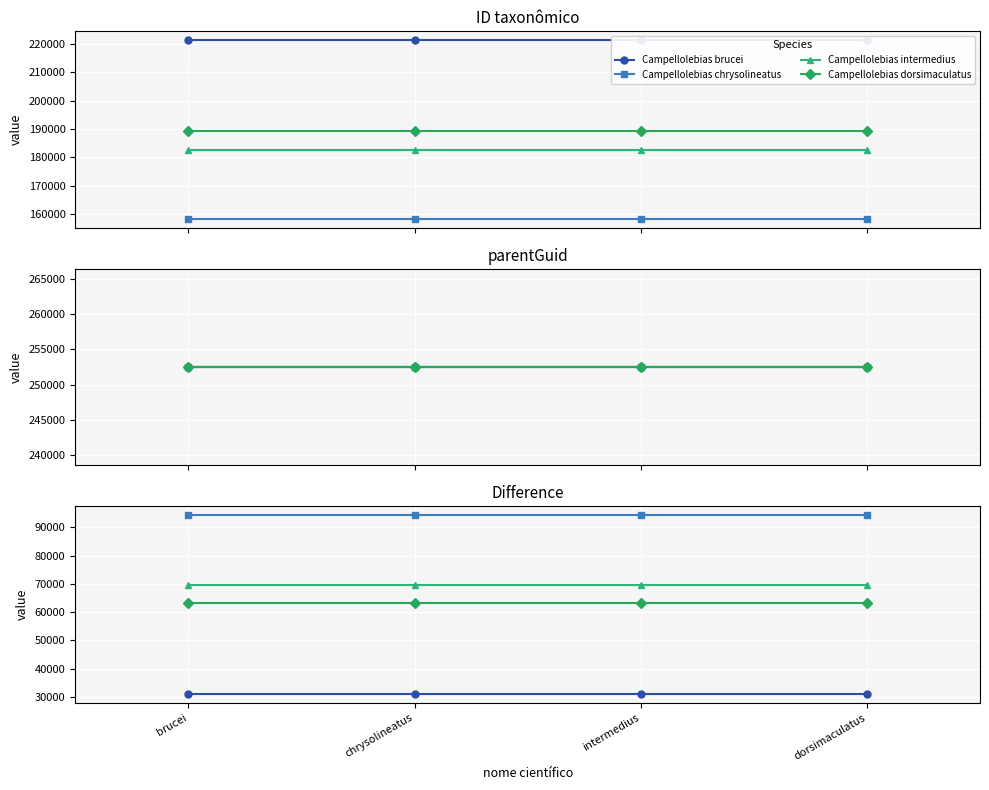

What position from the left is brucei?

1